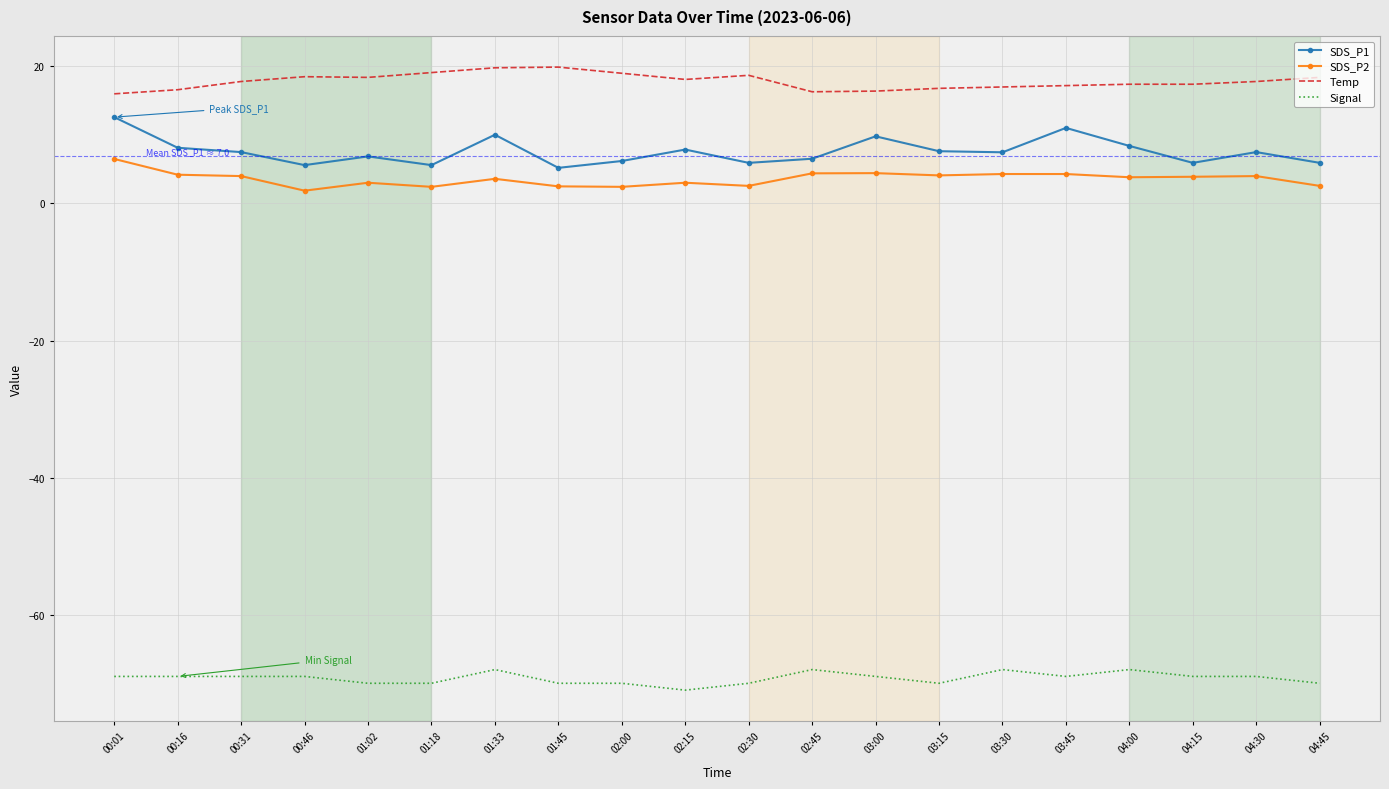

What is the difference between the highest and lowest values at 02:00?

89.0